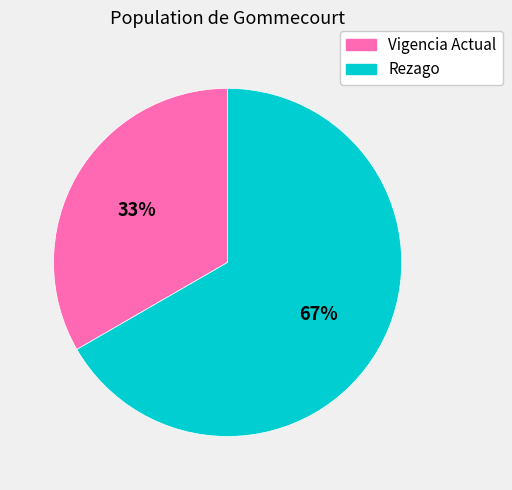

What is the smallest slice in the pie chart?

Vigencia Actual